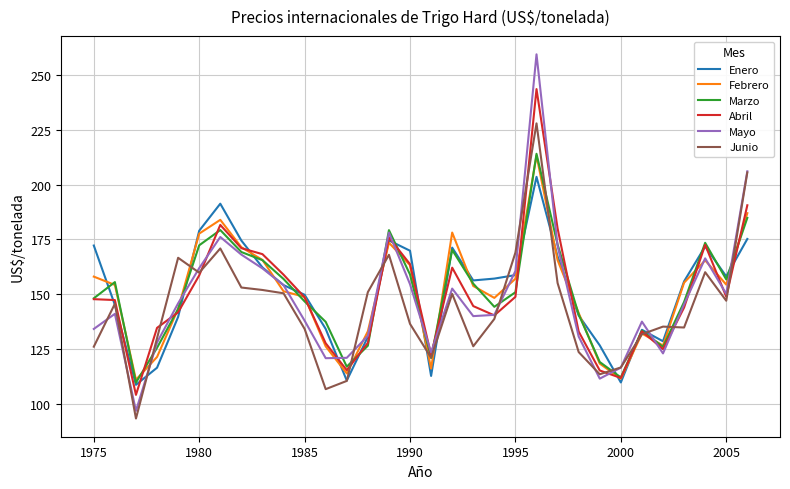

What is the lowest value of the Enero series?

108.6